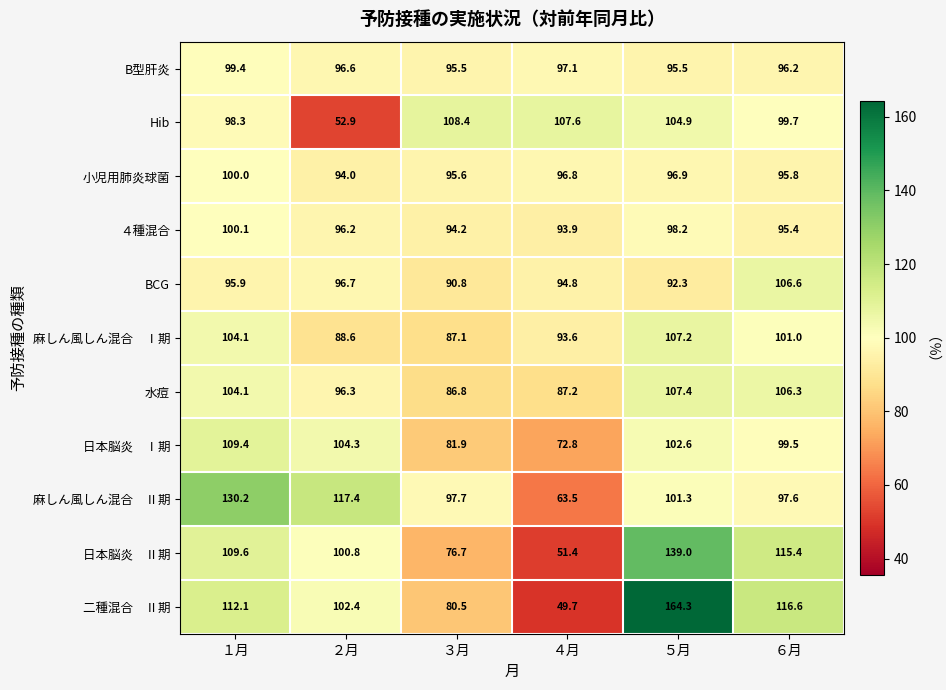

What is the spread (max minus min) of values at ６月?

21.2